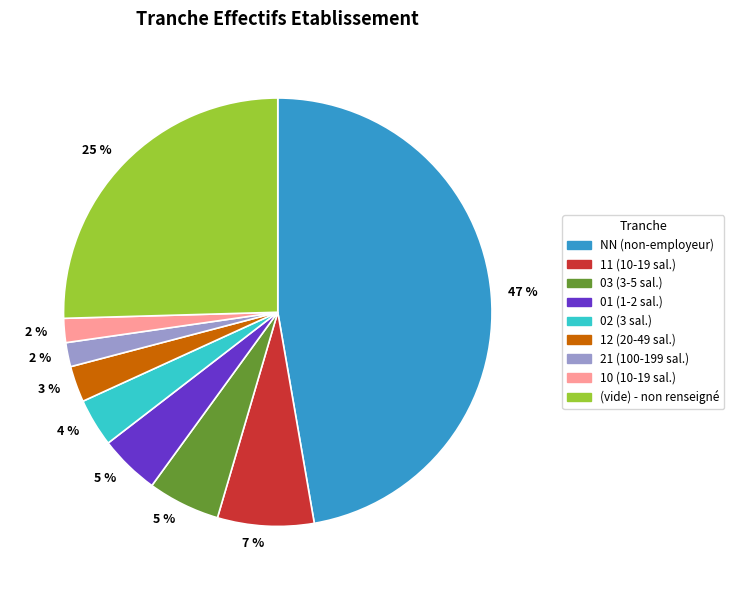

Do 10 (10-19 sal.) and 11 (10-19 sal.) together represent more than half of the pie?

No